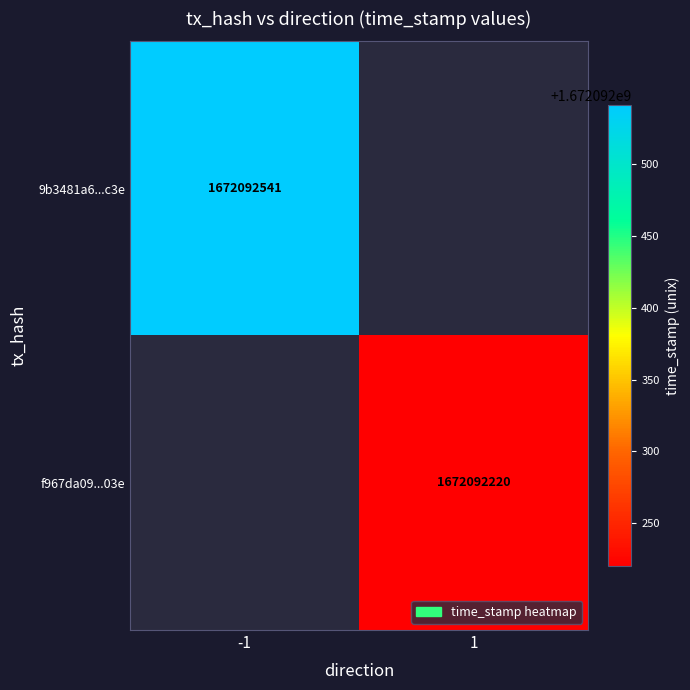

What is the maximum value shown in the chart?

1672092541